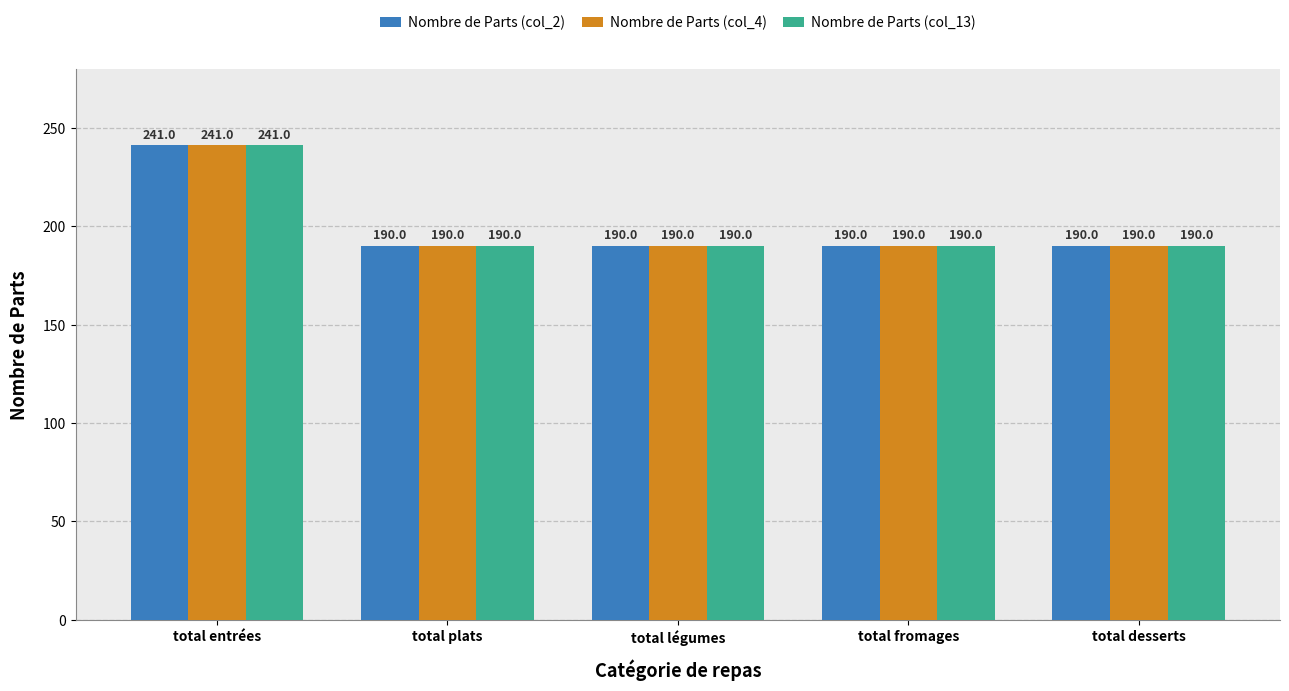

True or false: Nombre de Parts (col_2) has a value of 190 at total fromages.

True